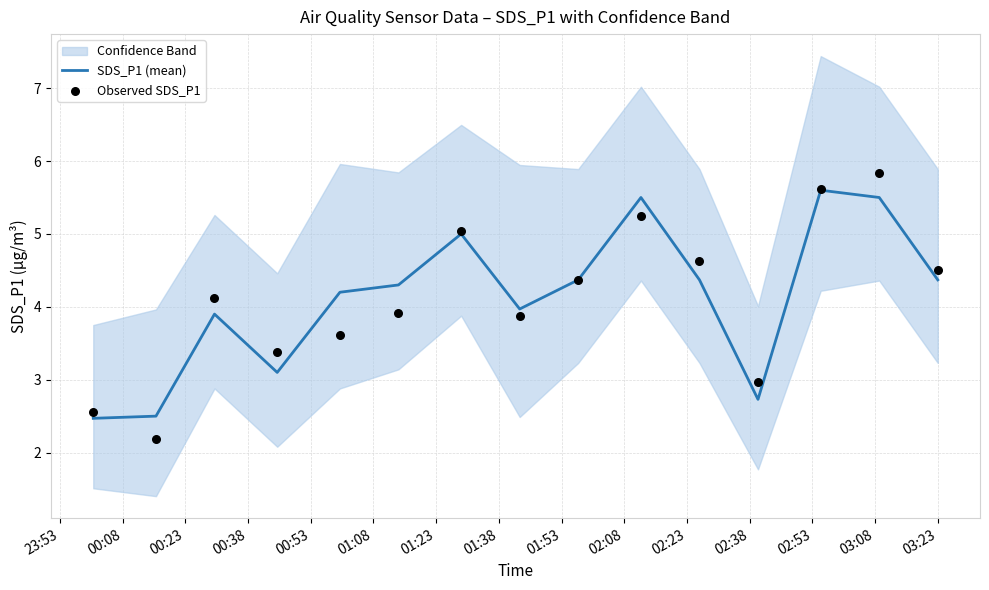

Which series has the largest total across all categories?

SDS_P1 (mean)